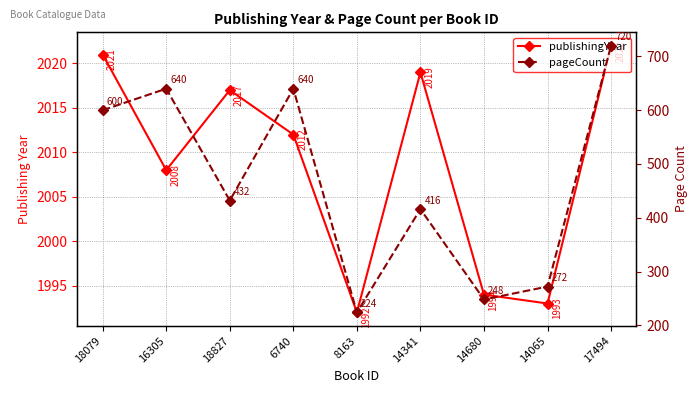

At which label does pageCount reach its peak?

17494